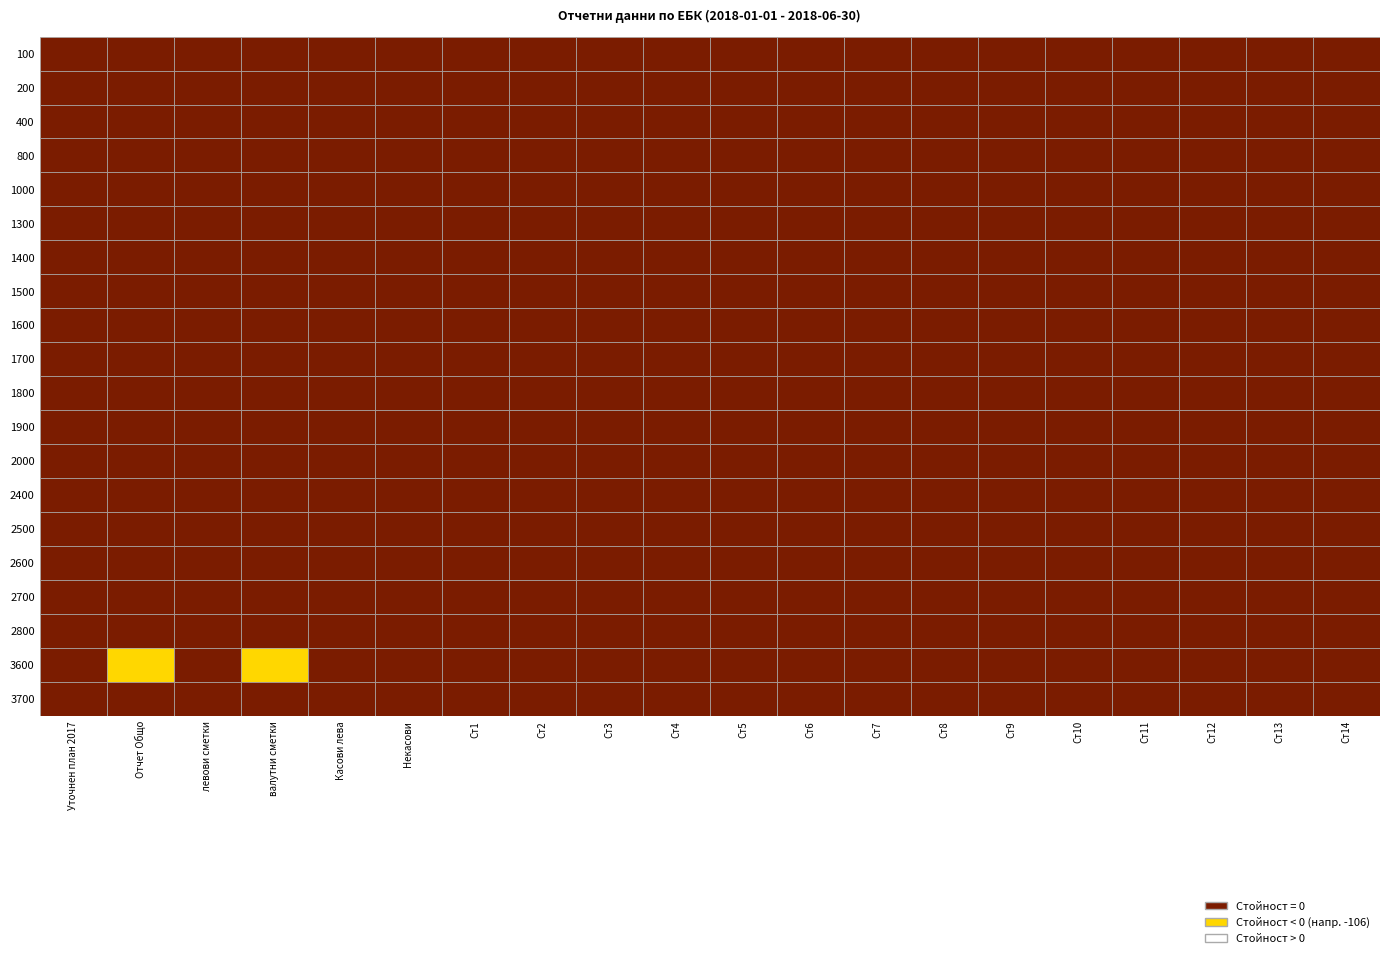

Is the value of 2800 at 0 greater than the value of 1900 at 7?

No